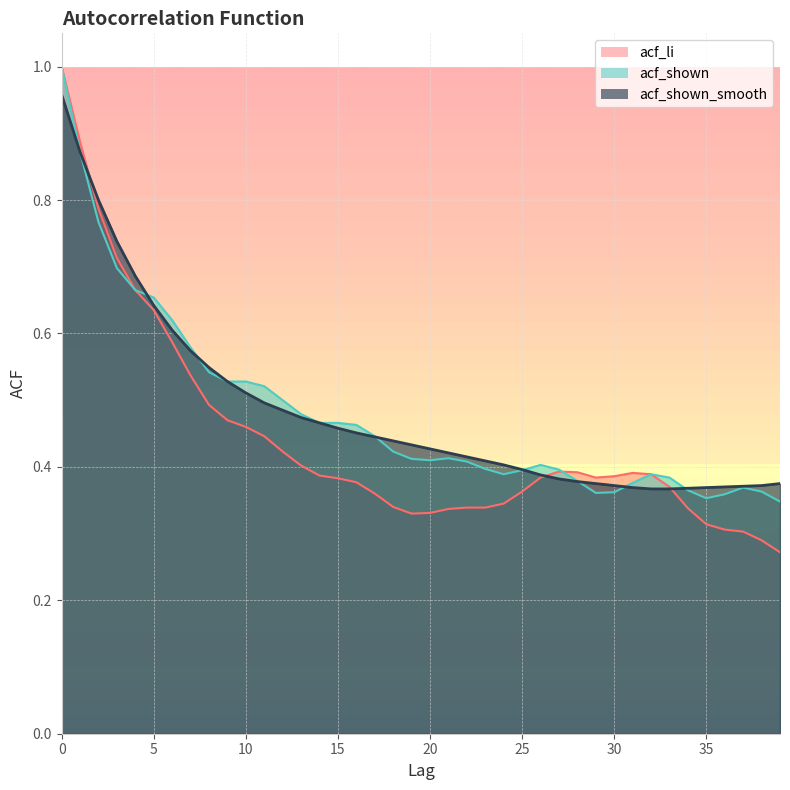

Reading left to right, extract all data points from this chart.

acf_li: 0=1.0	1=0.9	2=0.8	3=0.7	4=0.7	5=0.6	6=0.6	7=0.5	8=0.5	9=0.5	10=0.5	11=0.4	12=0.4	13=0.4	14=0.4	15=0.4	16=0.4	17=0.4	18=0.3	19=0.3	20=0.3	21=0.3	22=0.3	23=0.3	24=0.3	25=0.4	26=0.4	27=0.4	28=0.4	29=0.4	30=0.4	31=0.4	32=0.4	33=0.4	34=0.3	35=0.3	36=0.3	37=0.3	38=0.3	39=0.3
acf_shown: 0=1.0	1=0.9	2=0.8	3=0.7	4=0.7	5=0.7	6=0.6	7=0.6	8=0.5	9=0.5	10=0.5	11=0.5	12=0.5	13=0.5	14=0.5	15=0.5	16=0.5	17=0.4	18=0.4	19=0.4	20=0.4	21=0.4	22=0.4	23=0.4	24=0.4	25=0.4	26=0.4	27=0.4	28=0.4	29=0.4	30=0.4	31=0.4	32=0.4	33=0.4	34=0.4	35=0.4	36=0.4	37=0.4	38=0.4	39=0.3
acf_shown_smooth: 0=1.0	1=0.9	2=0.8	3=0.7	4=0.7	5=0.6	6=0.6	7=0.6	8=0.5	9=0.5	10=0.5	11=0.5	12=0.5	13=0.5	14=0.5	15=0.5	16=0.5	17=0.4	18=0.4	19=0.4	20=0.4	21=0.4	22=0.4	23=0.4	24=0.4	25=0.4	26=0.4	27=0.4	28=0.4	29=0.4	30=0.4	31=0.4	32=0.4	33=0.4	34=0.4	35=0.4	36=0.4	37=0.4	38=0.4	39=0.4